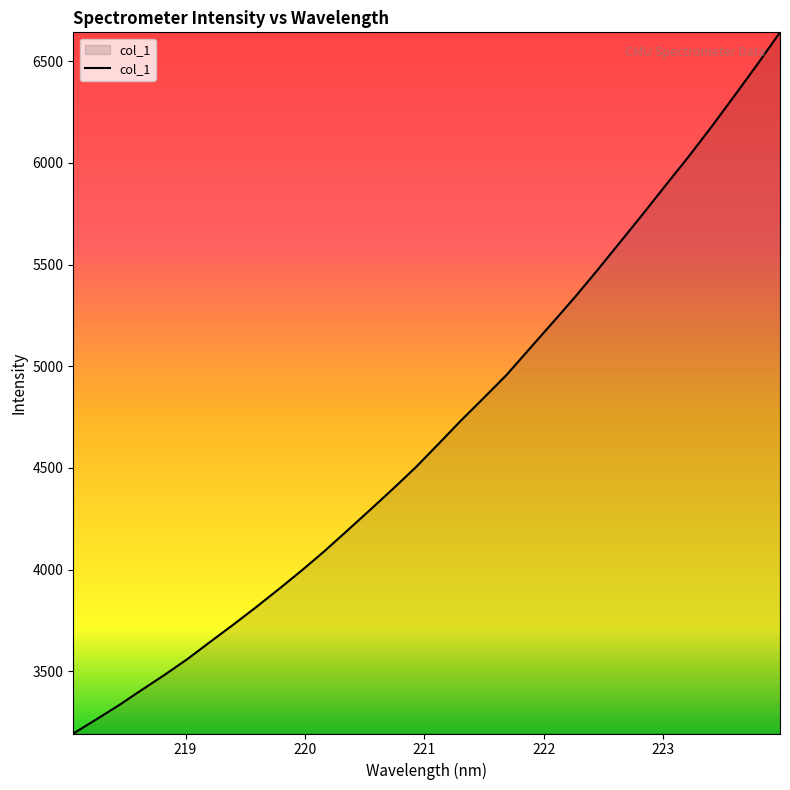

What is the maximum value shown in the chart?

6642.0